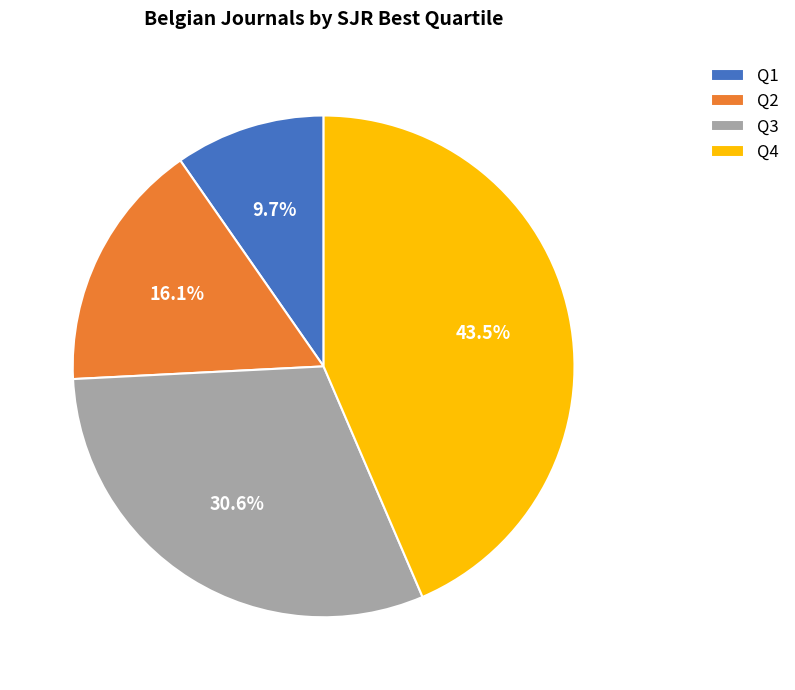

True or false: Q2 accounts for 16% of the total.

True